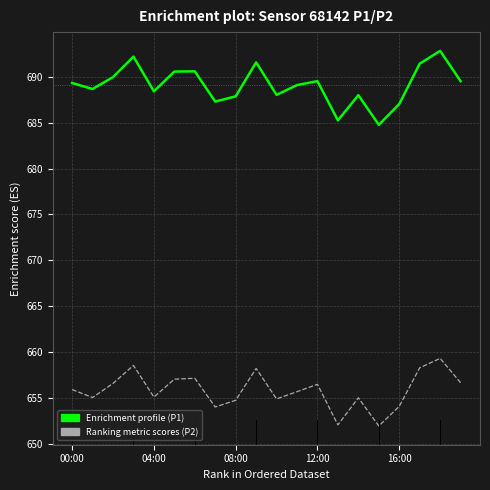

What is the smallest value displayed?

651.9